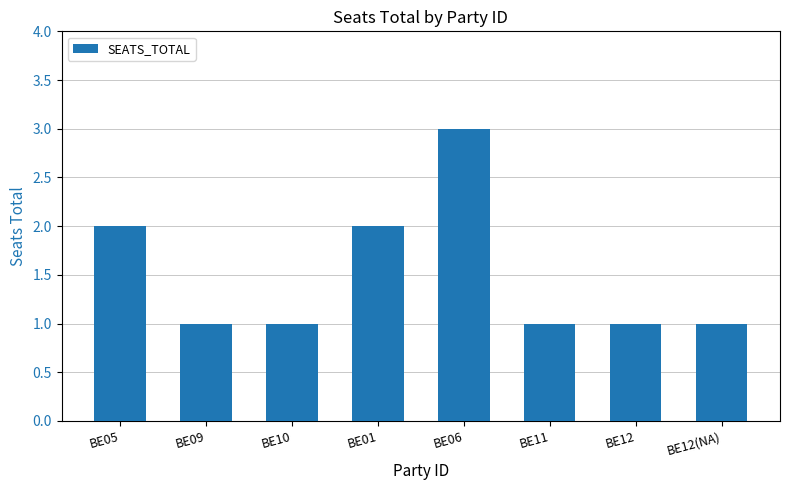

What is the difference between the maximum and minimum values?

2